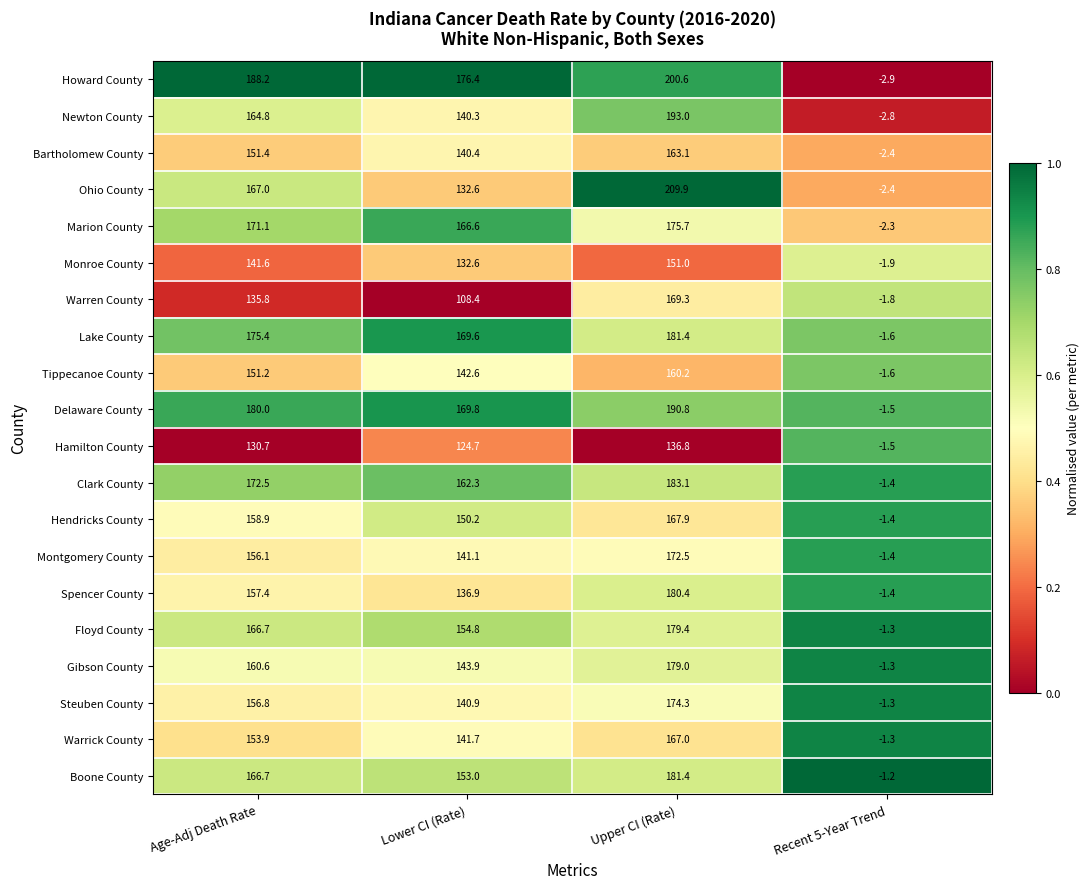

Is it true that Gibson County equals -1.3 at Recent 5-Year Trend?

True